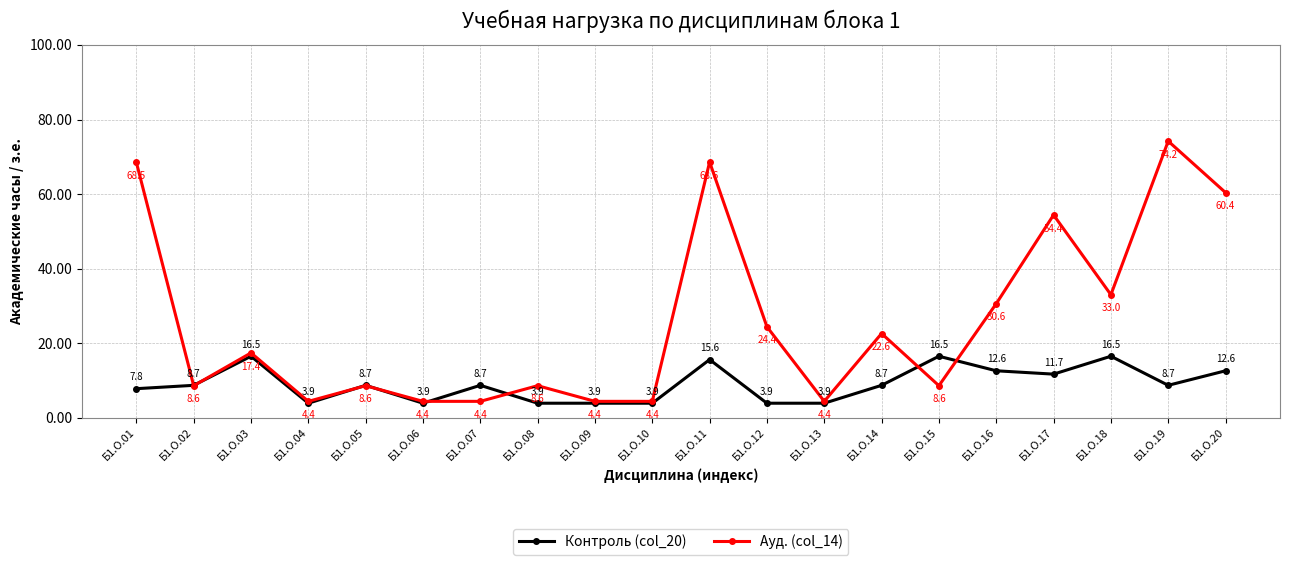

What is the sum of all Ауд. (col_14) values?

514.9